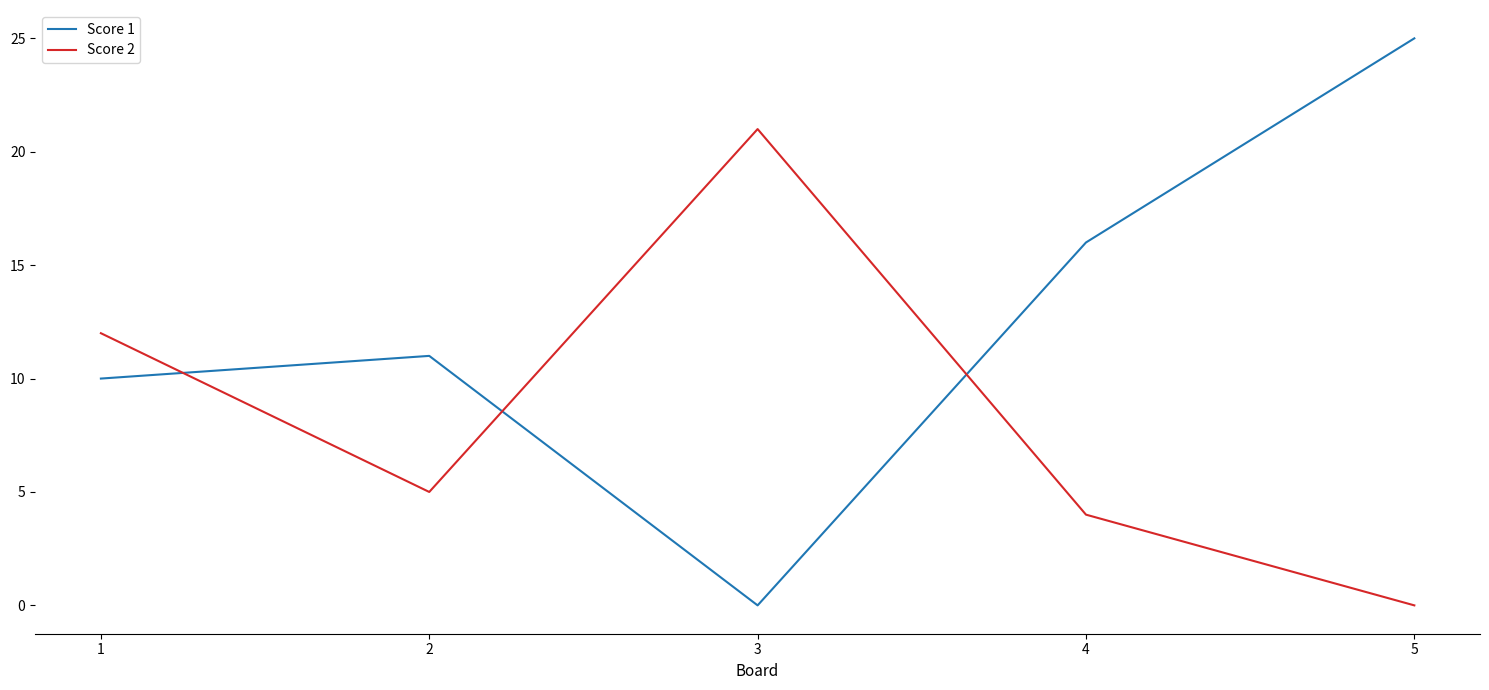

The value of Score 2 at 5 is 0. True or false?

True